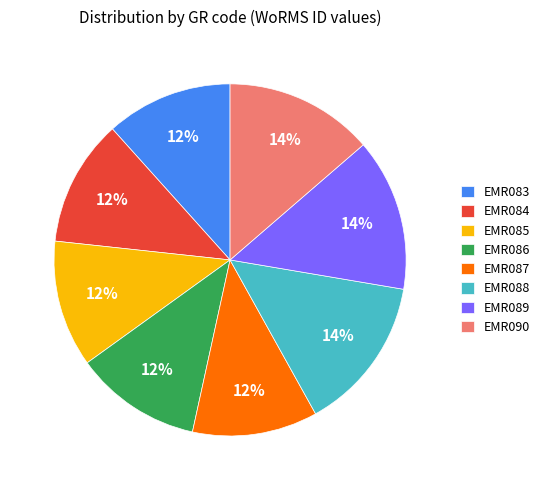

How many slices are in this pie chart?

8